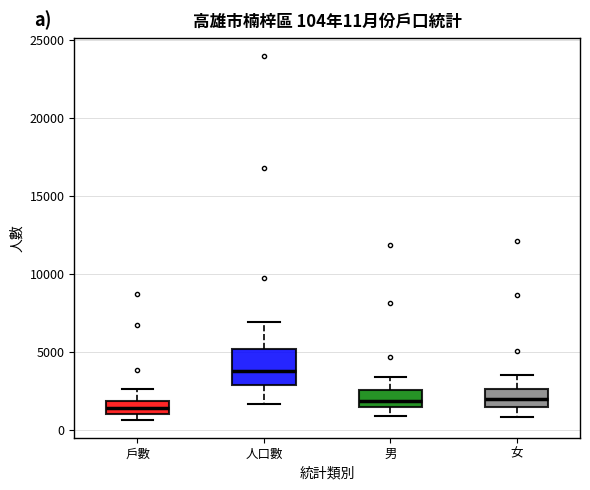

Comparing the boxes themselves (not the whiskers), which one is the tallest?

人口數